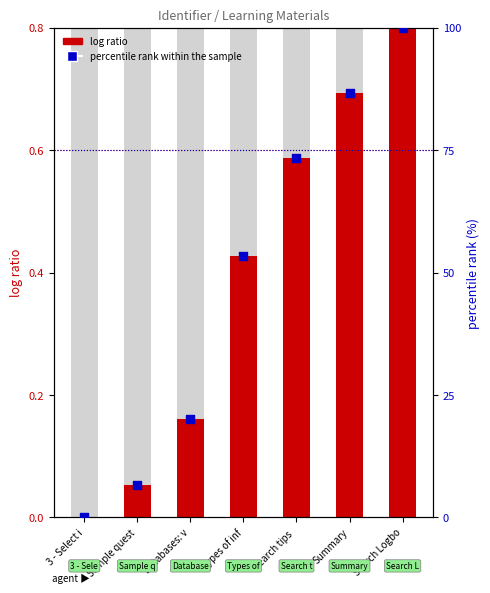

Which series contains the highest Y value?

percentile rank within the sample